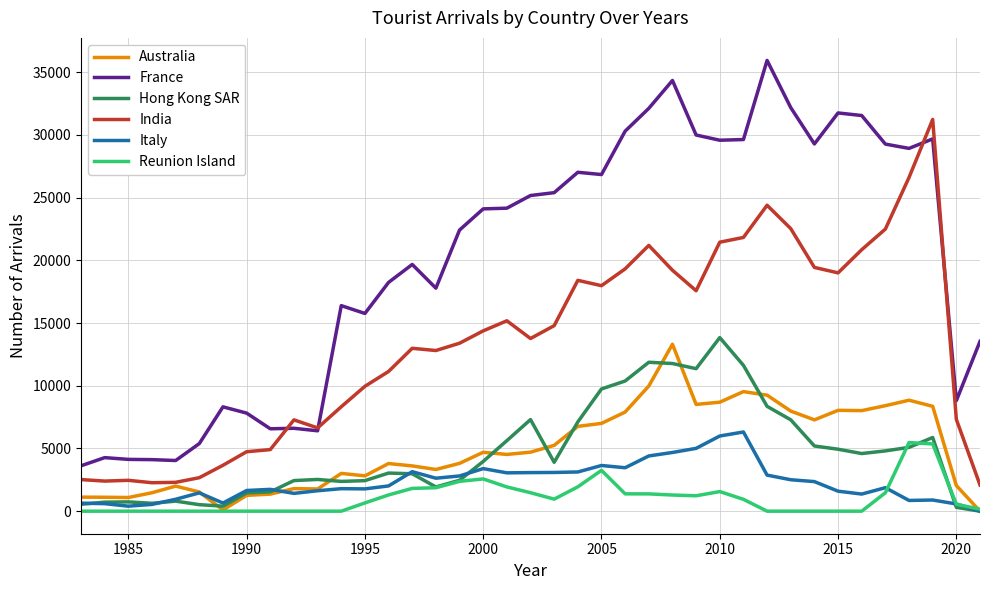

What is the maximum value for Reunion Island?

5472